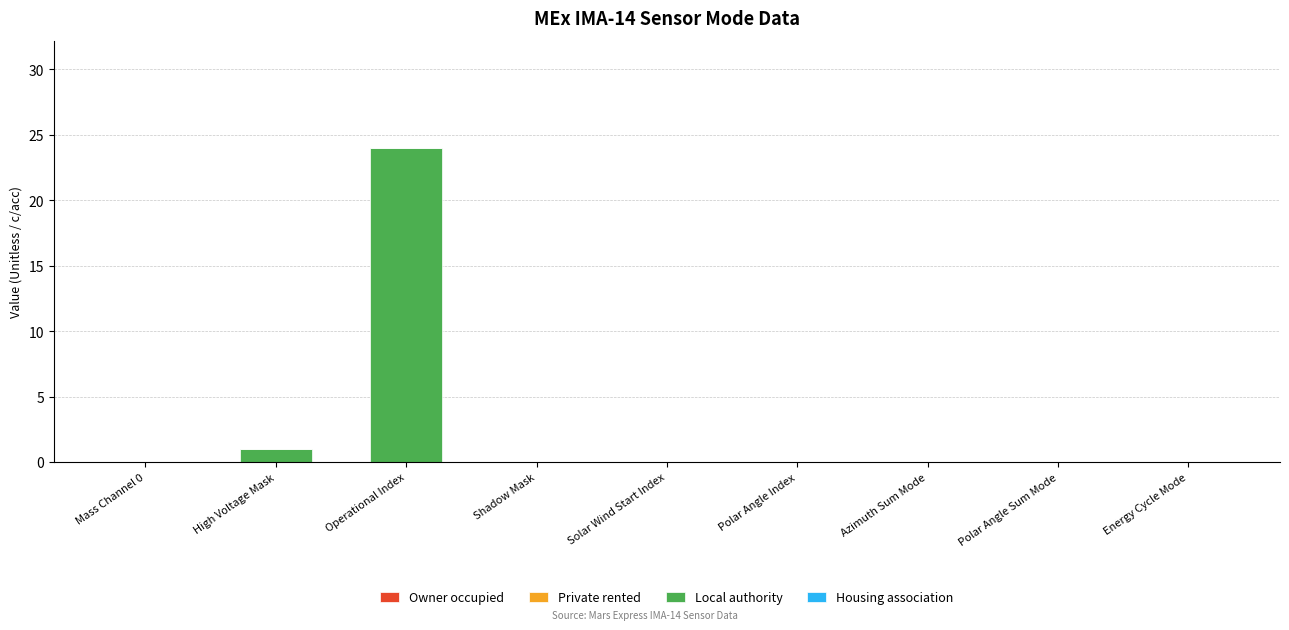

What is the change in value from Operational Index to Polar Angle Index?

-24